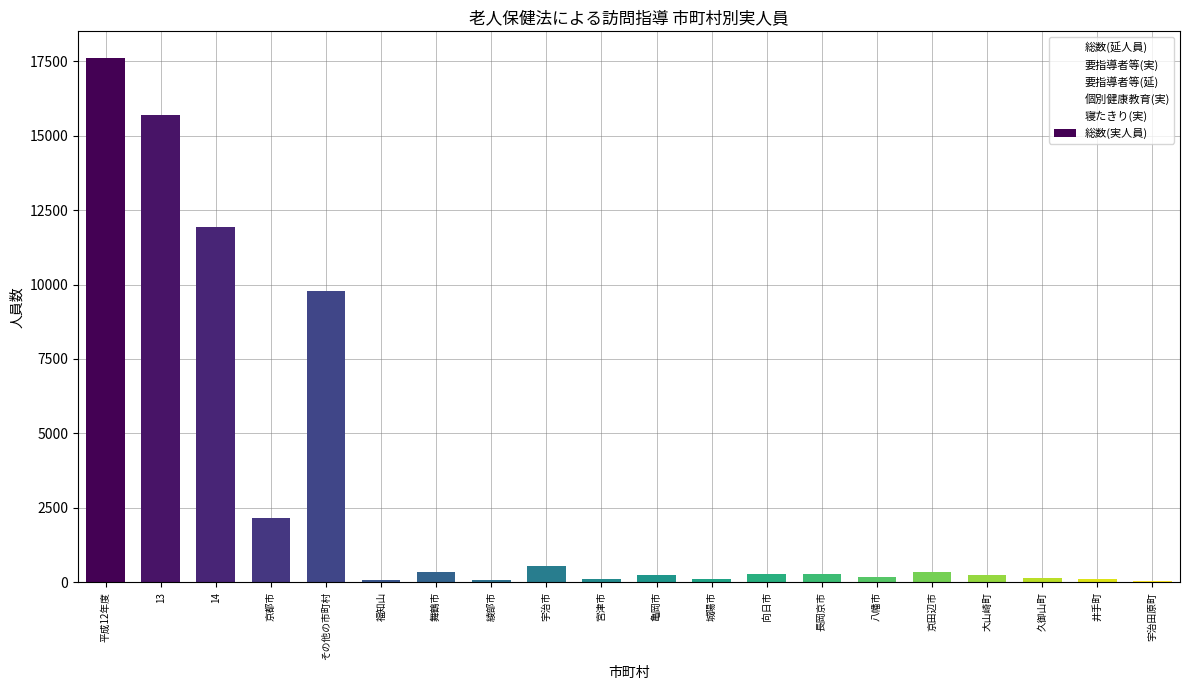

At which label does the data first exceed 285?

平成12年度